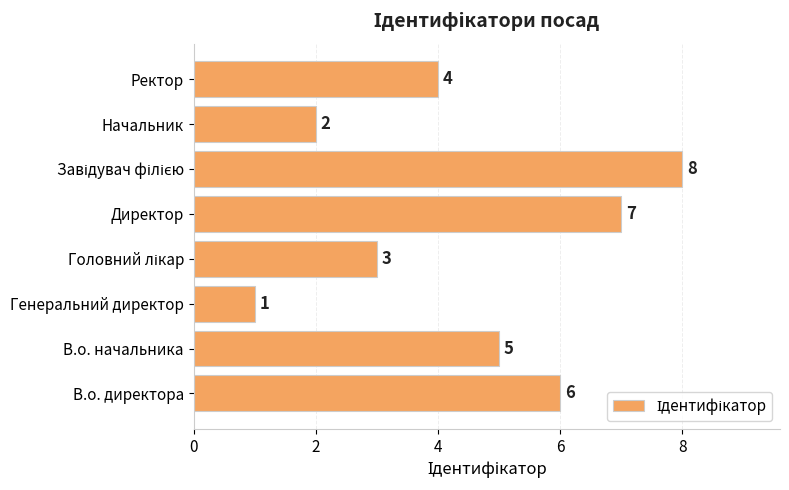

How many series are shown in this chart?

1